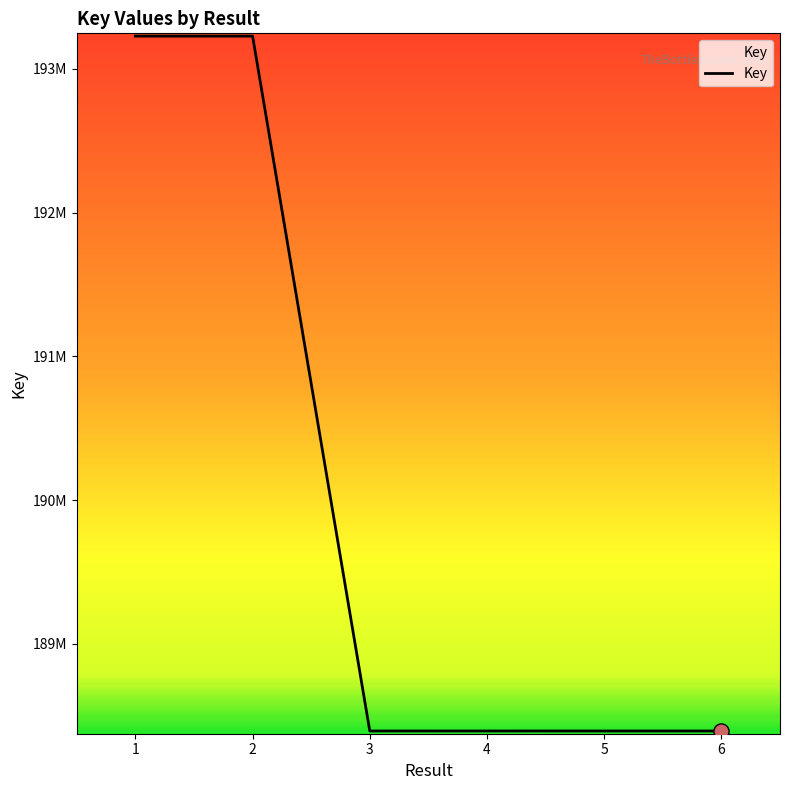

What is the change in value from 2 to 4?

-4833015